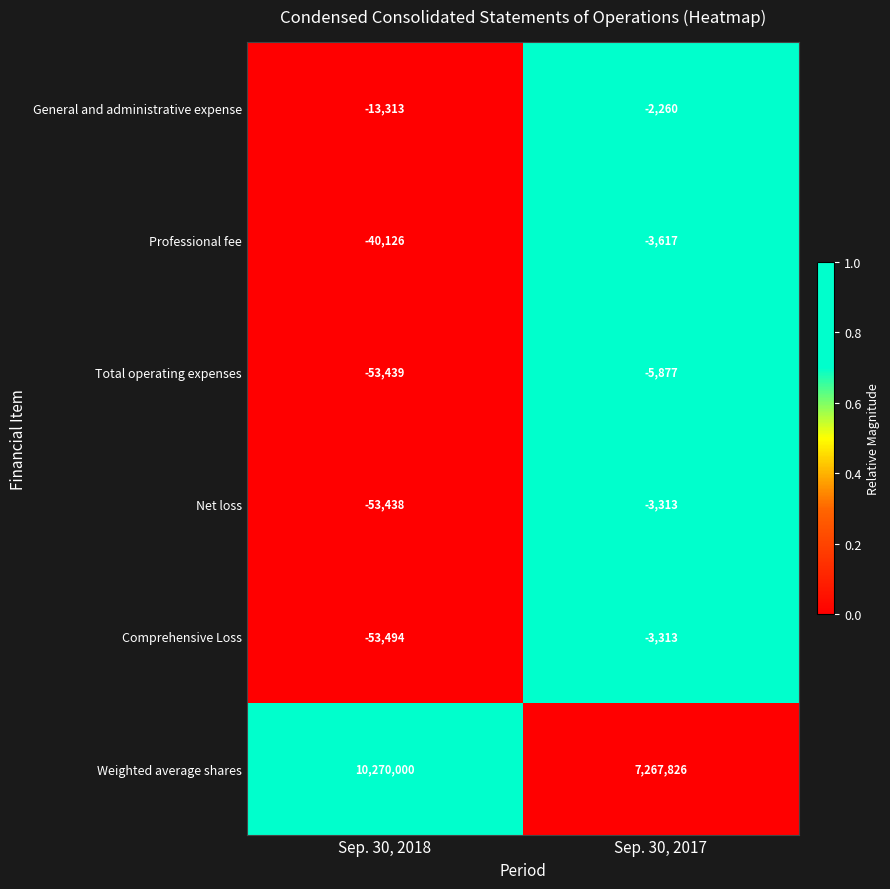

The General and administrative expense series shows -1462 at Sep. 30, 2017. True or false?

False